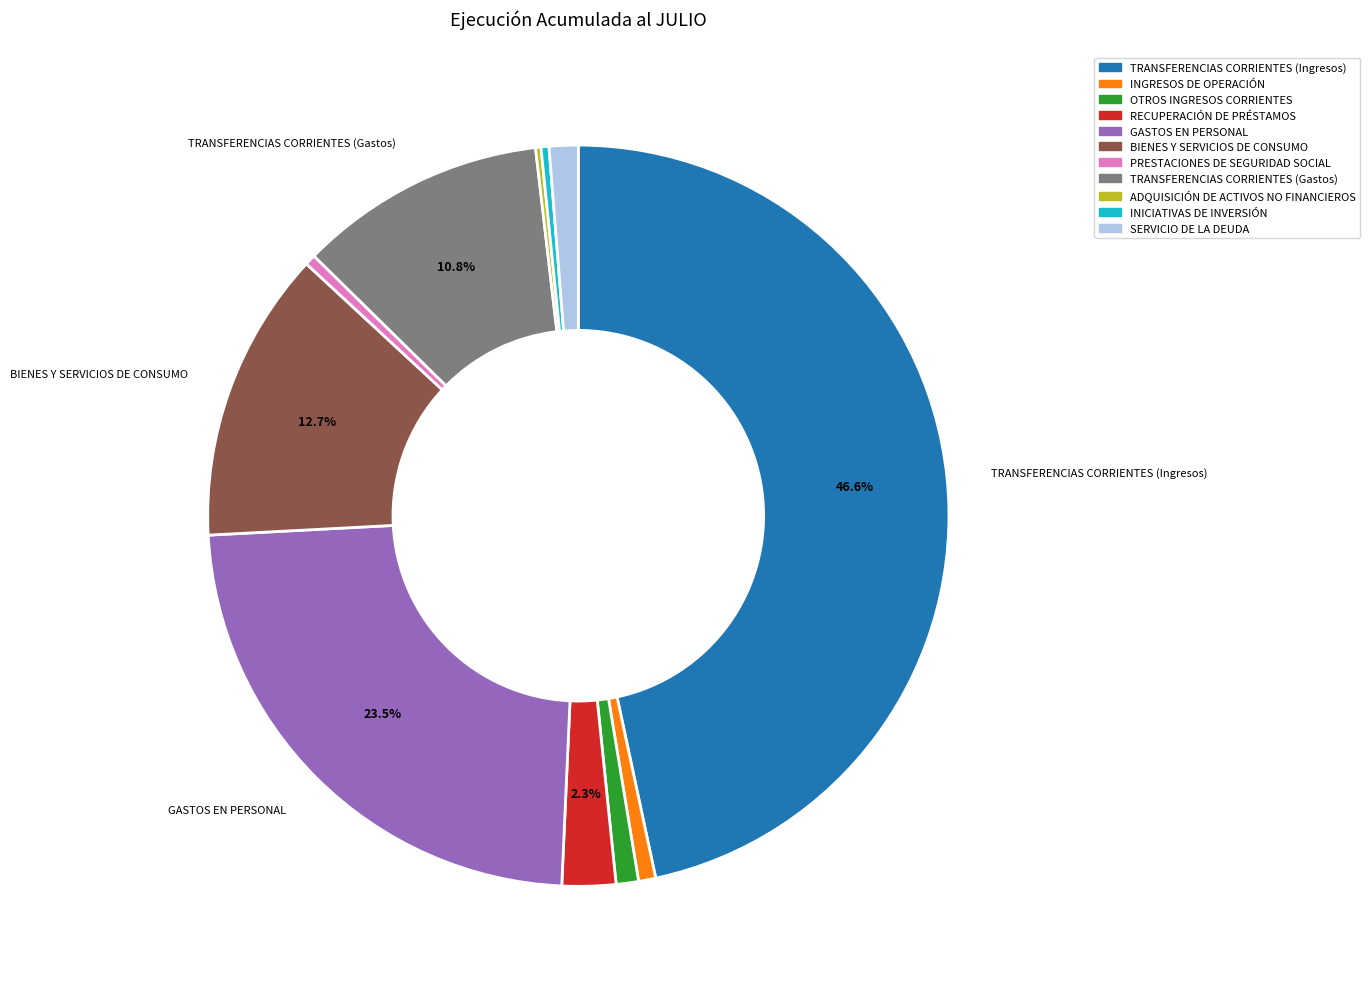

Is it true that BIENES Y SERVICIOS DE CONSUMO is 13% of the pie?

True